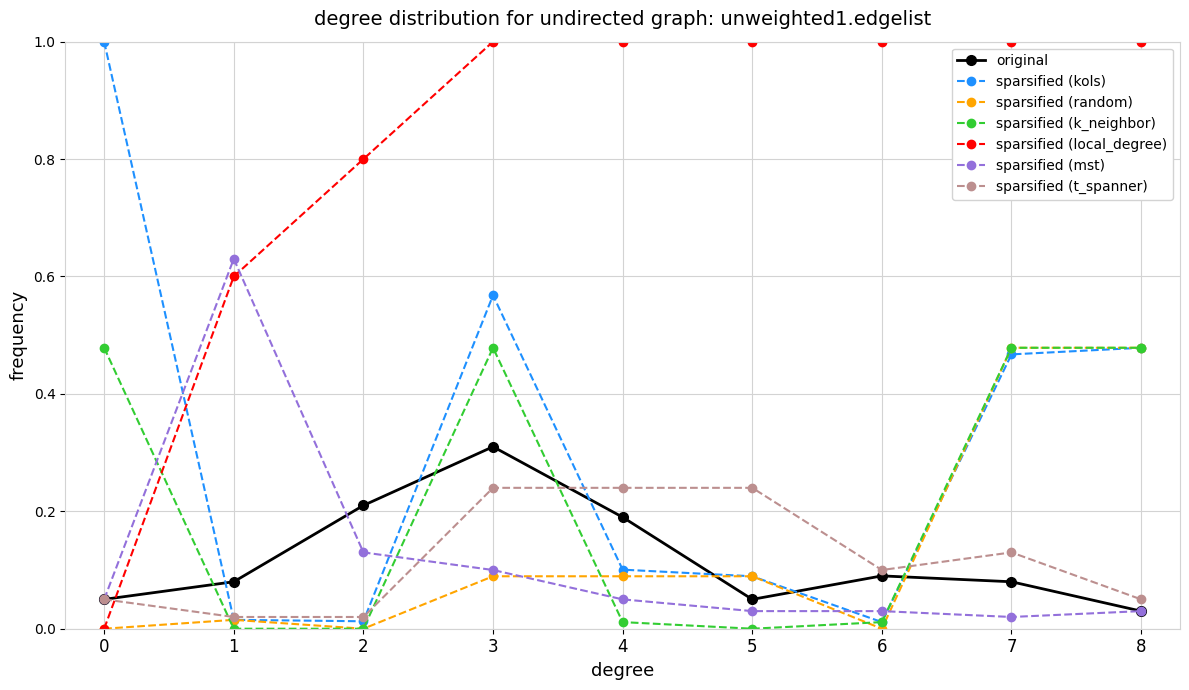

Which series ends up on top after the final intersection of sparsified (k_neighbor) and sparsified (t_spanner)?

sparsified (k_neighbor)